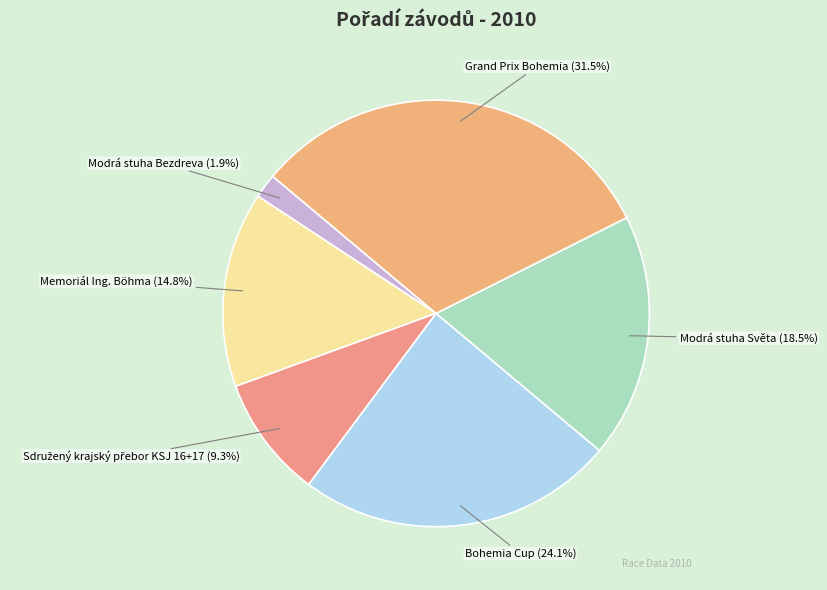

Between Memoriál Ing. Böhma and Bohemia Cup, which is larger?

Bohemia Cup